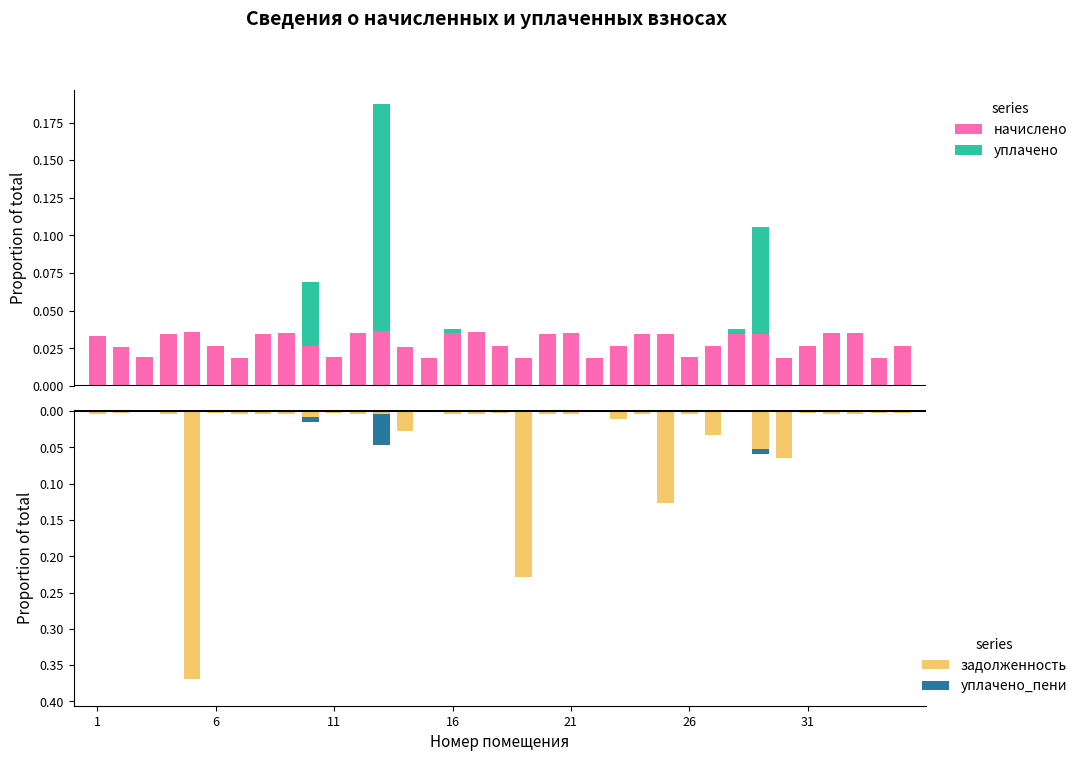

True or false: уплачено_пени has a value of 0.0 at 16.

True